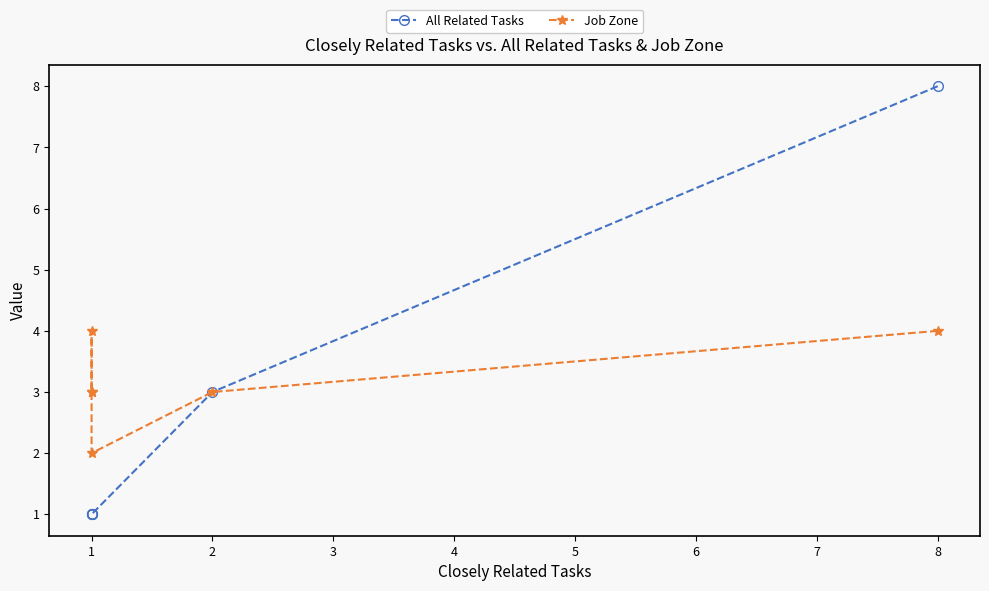

How many values in the All Related Tasks series exceed 1?

2